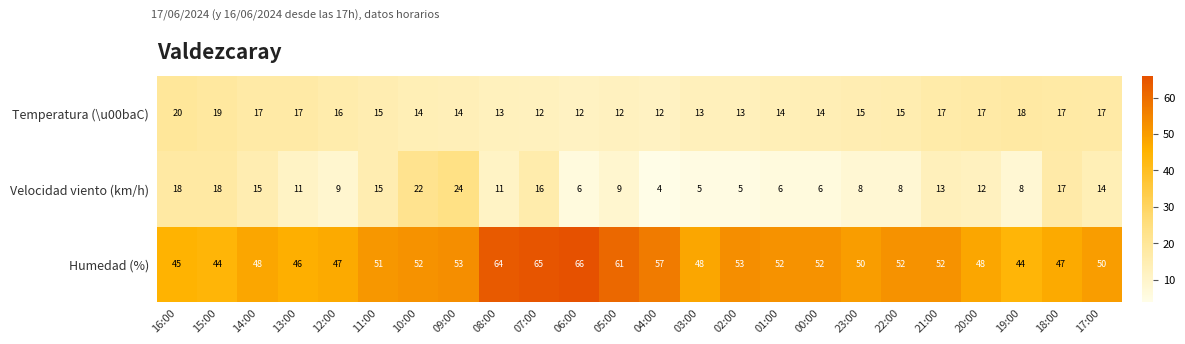

What is the difference between the maximum and minimum values in the Velocidad viento (km/h) series?

20